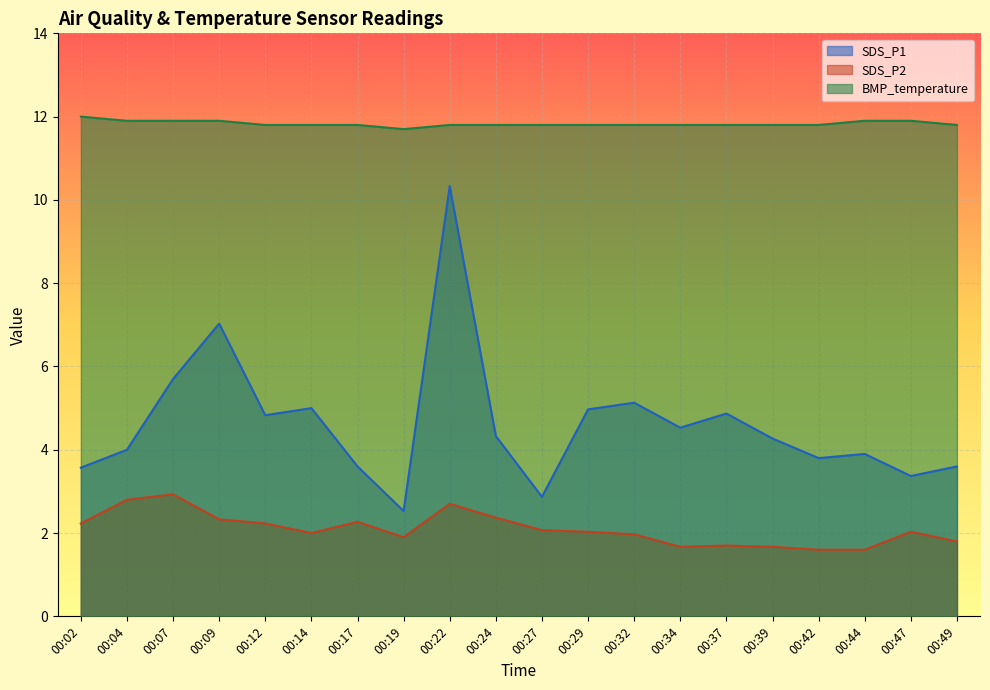

What are all the series names shown in the legend?

SDS_P1, SDS_P2, BMP_temperature